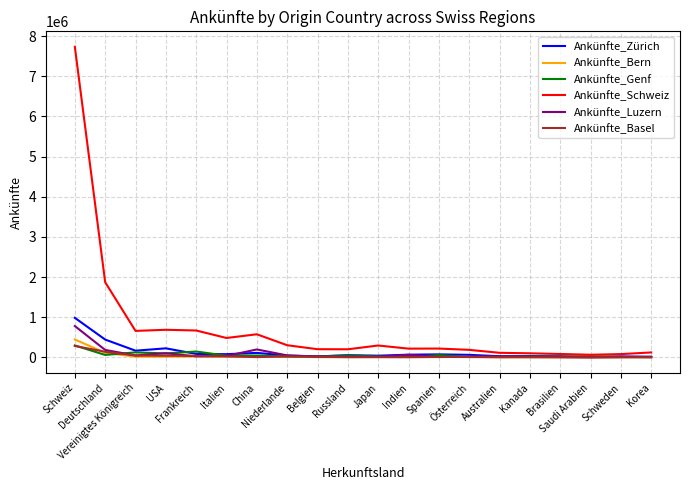

The Ankünfte_Zürich series shows 29329 at Österreich. True or false?

False